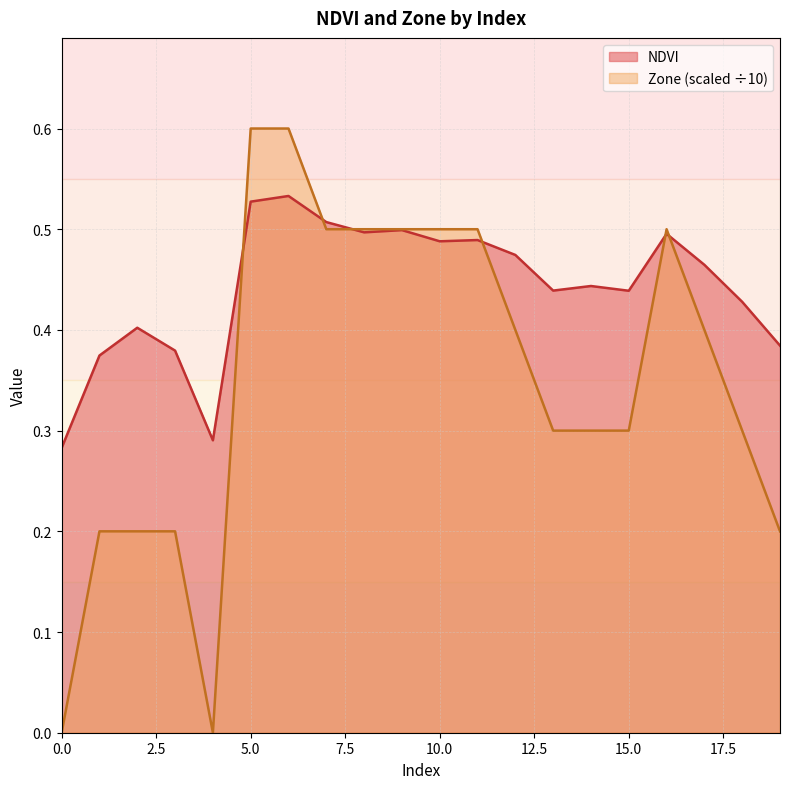

Which series has the largest range (max minus min)?

Zone (scaled ÷10)